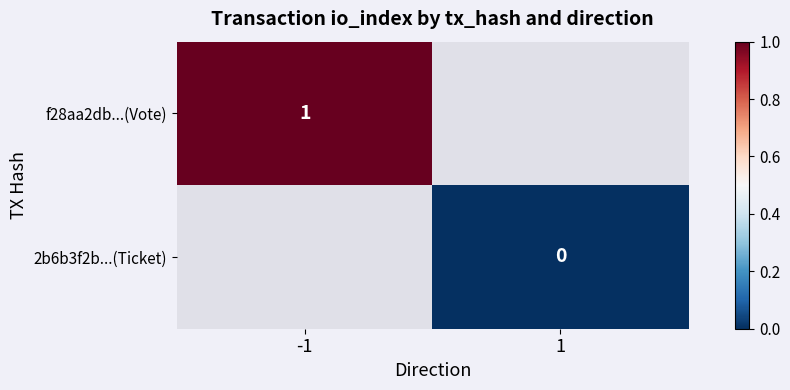

Read the f28aa2db...(Vote) value at -1.

1.0